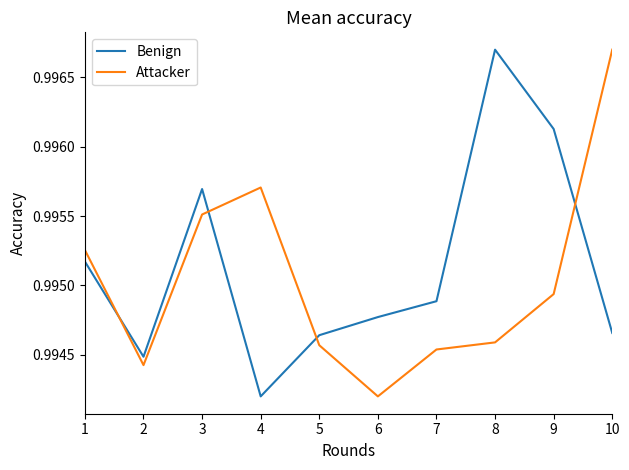

Which series changed the most between 5 and 8?

Benign